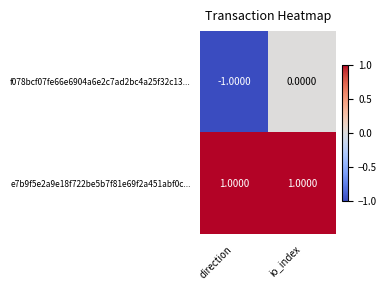

At which label is f078bcf07fe66e6904a6e2c7ad2bc4a25f32c13... closest to 0?

io_index